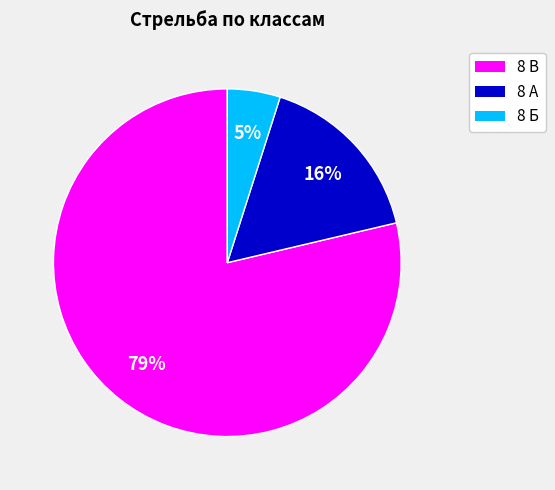

To the nearest percent, what is the average slice percentage?

33%